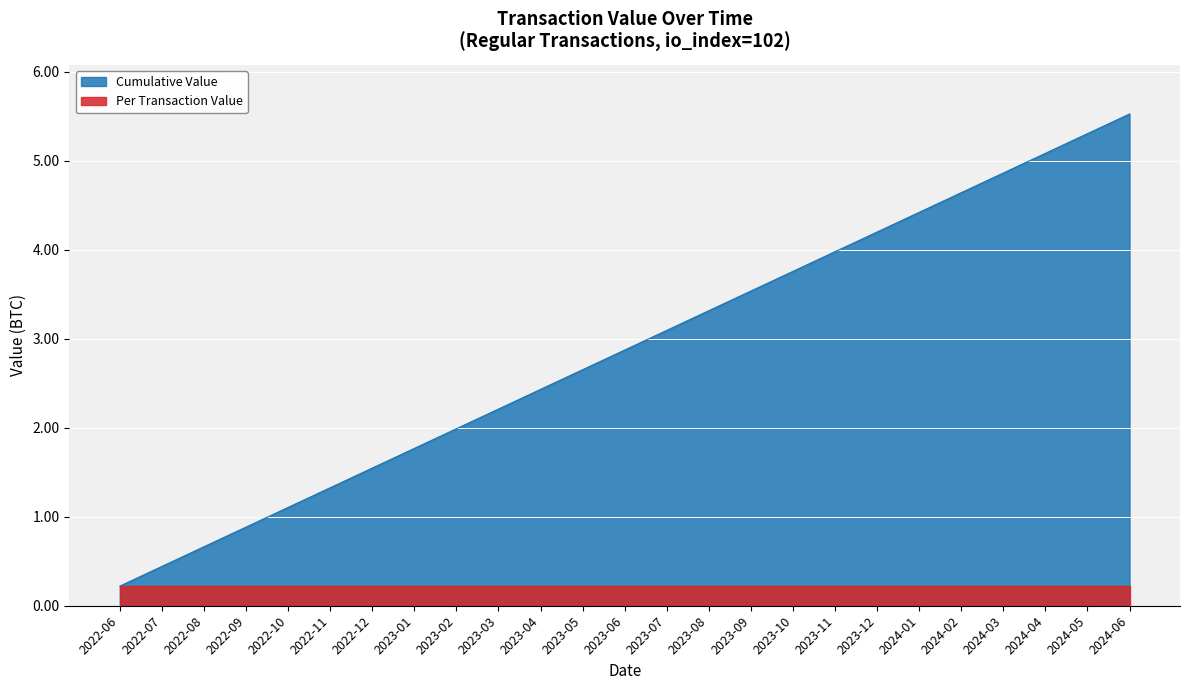

Count the number of categories in the chart.

25